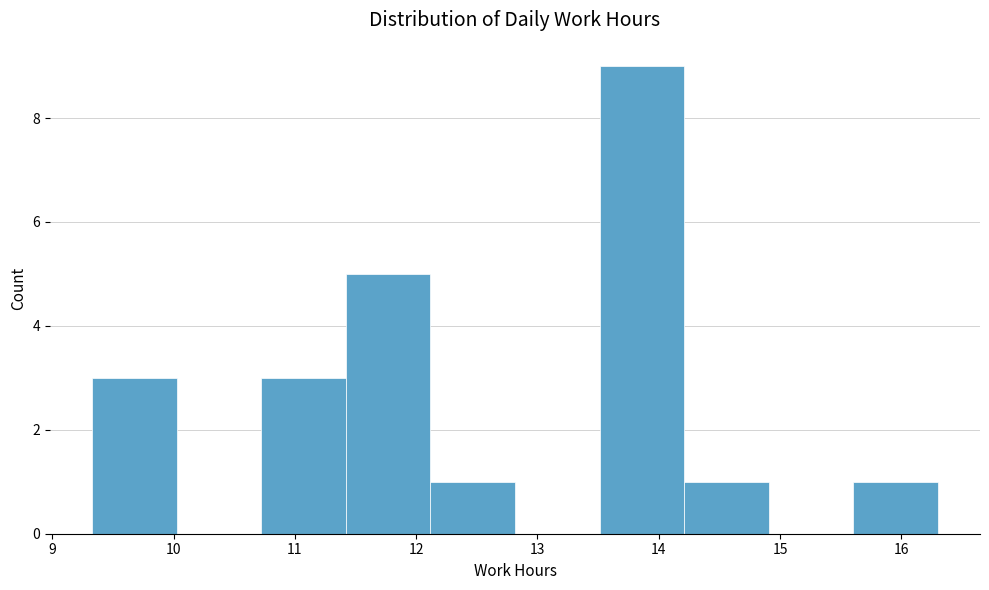

Over which range of the x-axis is the bar tallest?

13.5 to 14.2